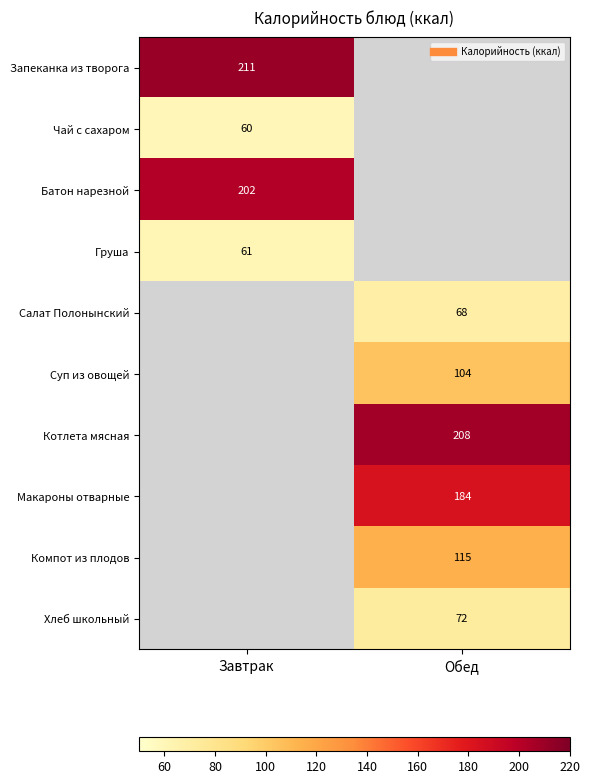

Which label corresponds to the largest value in the chart?

Завтрак